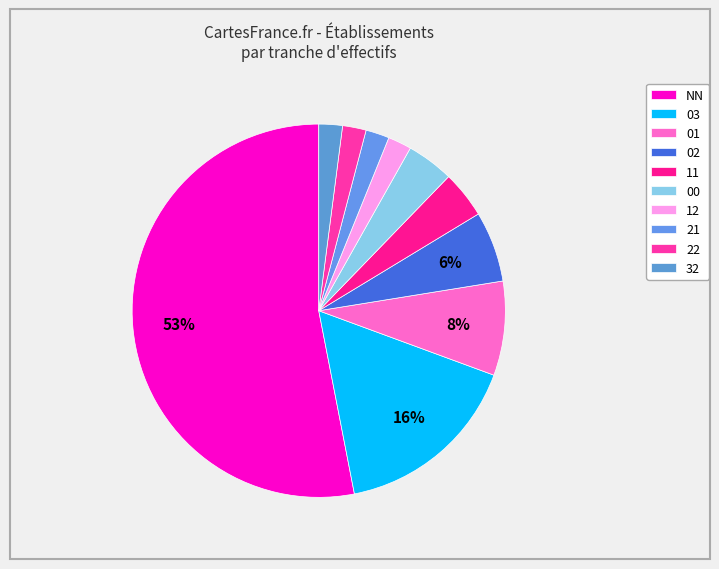

The 01 slice represents 8% of the pie. True or false?

True